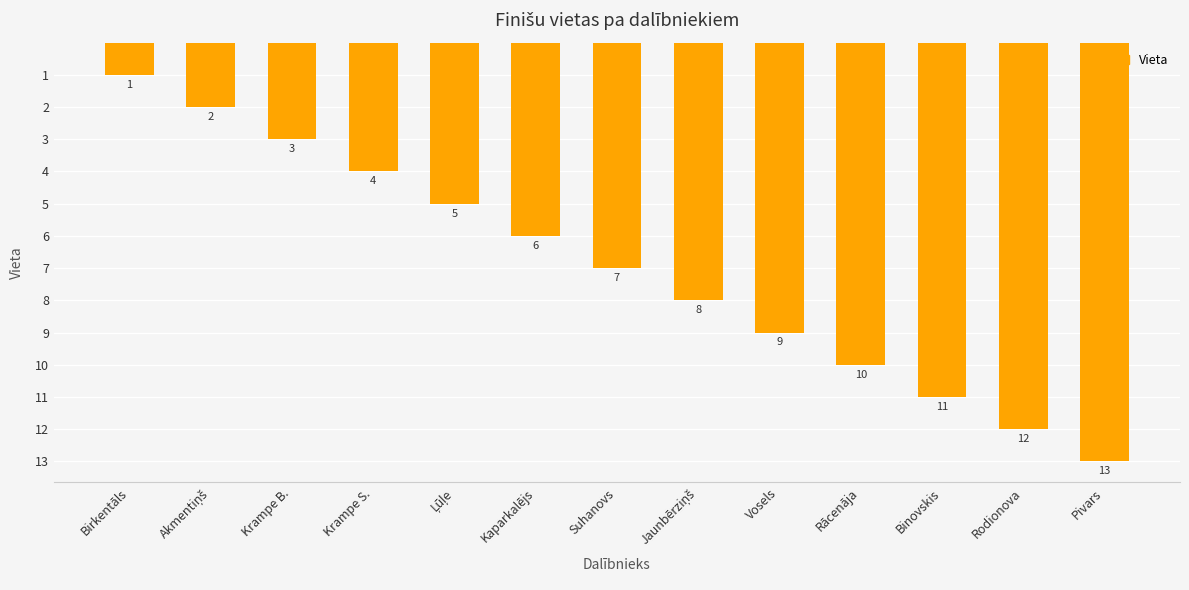

Between Pivars and Rācenāja, which is larger?

Pivars